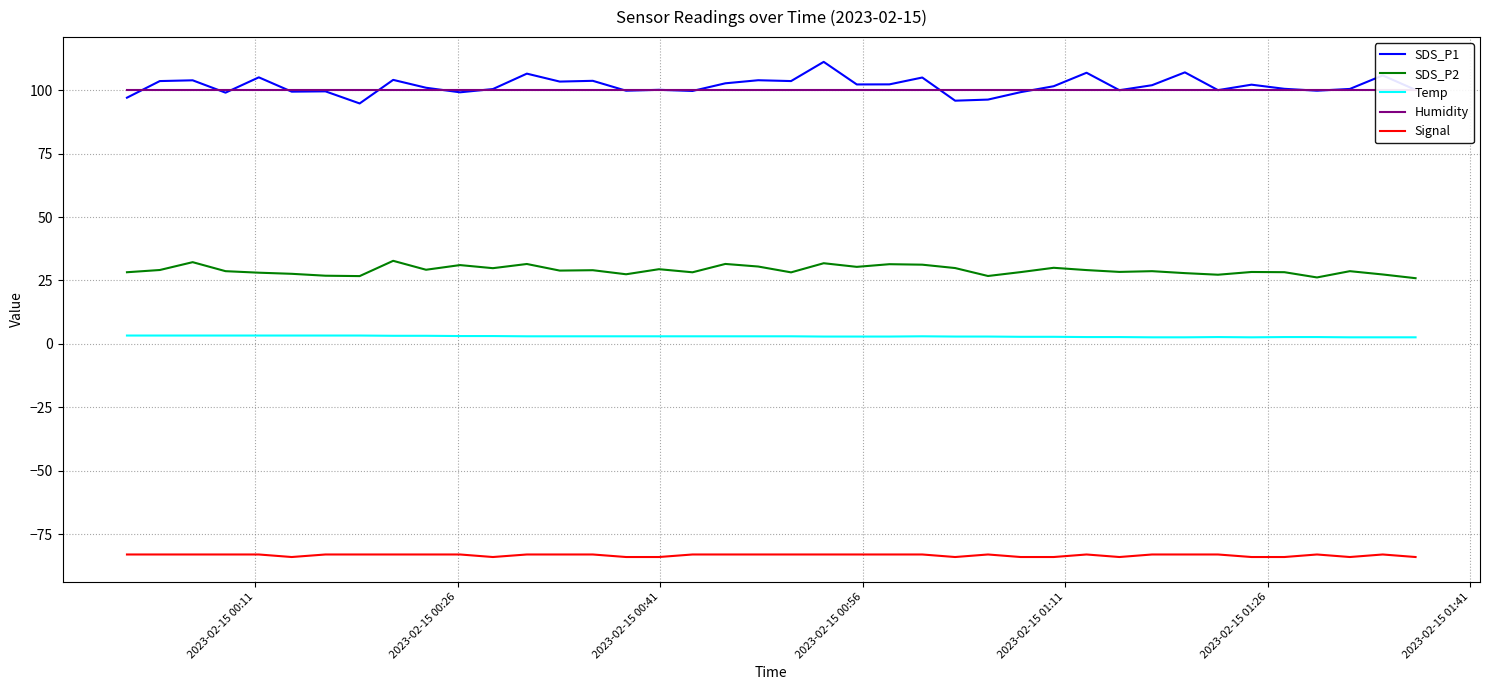

True or false: SDS_P1 and Signal intersect in this chart.

False